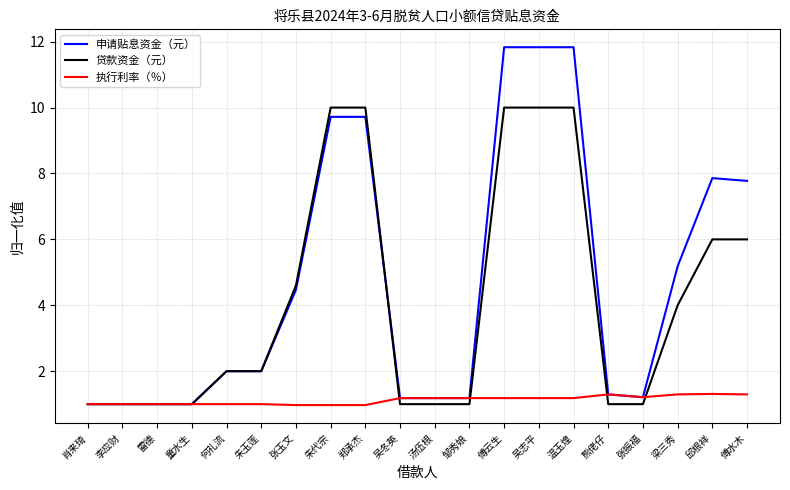

What is the maximum value shown in the chart?

11.8